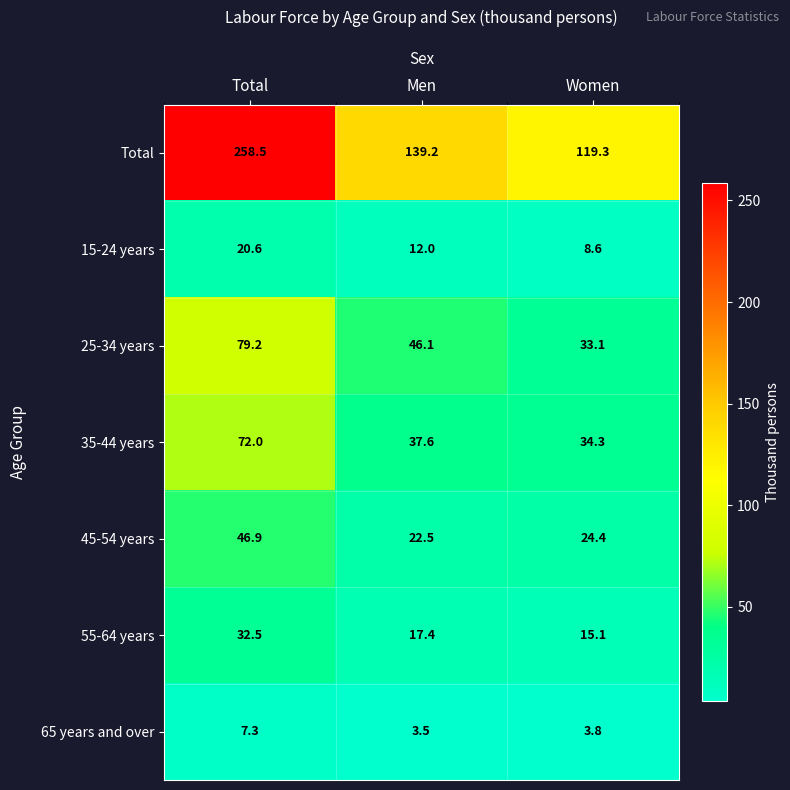

Which category has the lowest value across all series?

Men